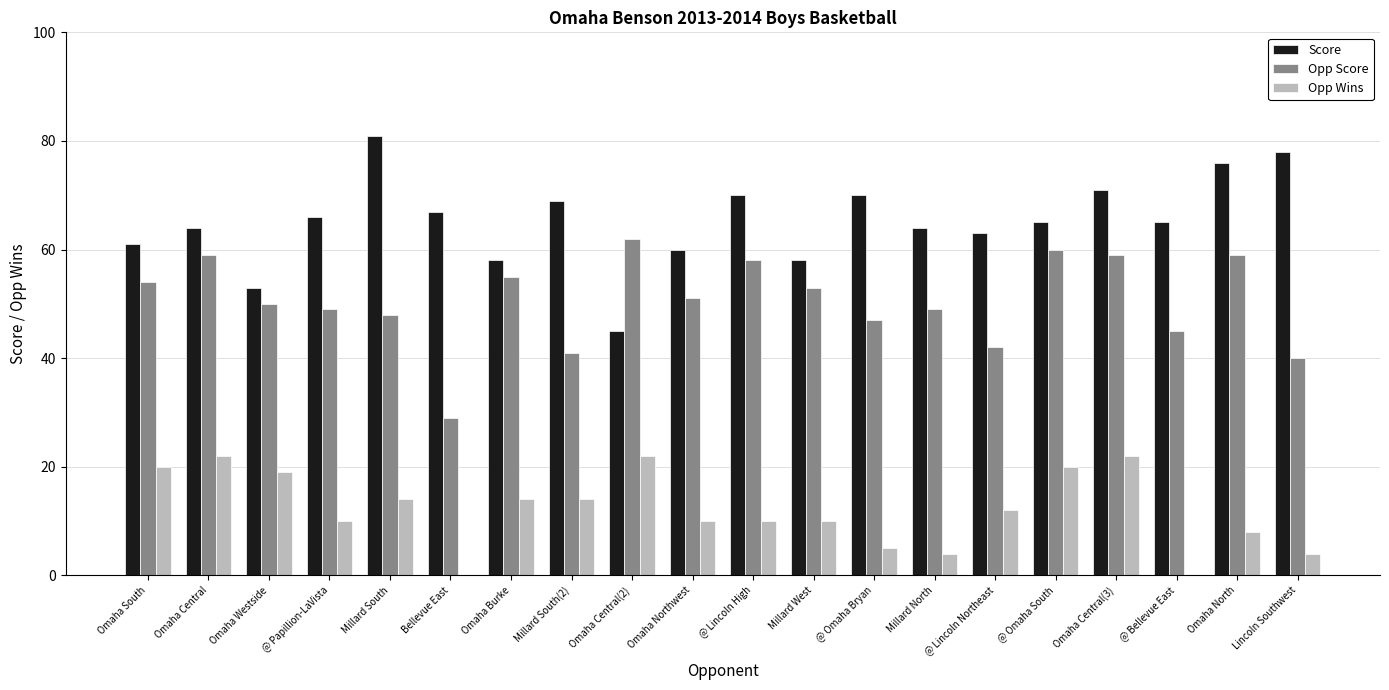

Reading right to left, transcribe all the data shown in this chart.

Score: Lincoln Southwest=78	Omaha North=76	@ Bellevue East=65	Omaha Central(3)=71	@ Omaha South=65	@ Lincoln Northeast=63	Millard North=64	@ Omaha Bryan=70	Millard West=58	@ Lincoln High=70	Omaha Northwest=60	Omaha Central(2)=45	Millard South(2)=69	Omaha Burke=58	Bellevue East=67	Millard South=81	@ Papillion-LaVista=66	Omaha Westside=53	Omaha Central=64	Omaha South=61
Opp Score: Lincoln Southwest=40	Omaha North=59	@ Bellevue East=45	Omaha Central(3)=59	@ Omaha South=60	@ Lincoln Northeast=42	Millard North=49	@ Omaha Bryan=47	Millard West=53	@ Lincoln High=58	Omaha Northwest=51	Omaha Central(2)=62	Millard South(2)=41	Omaha Burke=55	Bellevue East=29	Millard South=48	@ Papillion-LaVista=49	Omaha Westside=50	Omaha Central=59	Omaha South=54
Opp Wins: Lincoln Southwest=4	Omaha North=8	@ Bellevue East=0	Omaha Central(3)=22	@ Omaha South=20	@ Lincoln Northeast=12	Millard North=4	@ Omaha Bryan=5	Millard West=10	@ Lincoln High=10	Omaha Northwest=10	Omaha Central(2)=22	Millard South(2)=14	Omaha Burke=14	Bellevue East=0	Millard South=14	@ Papillion-LaVista=10	Omaha Westside=19	Omaha Central=22	Omaha South=20